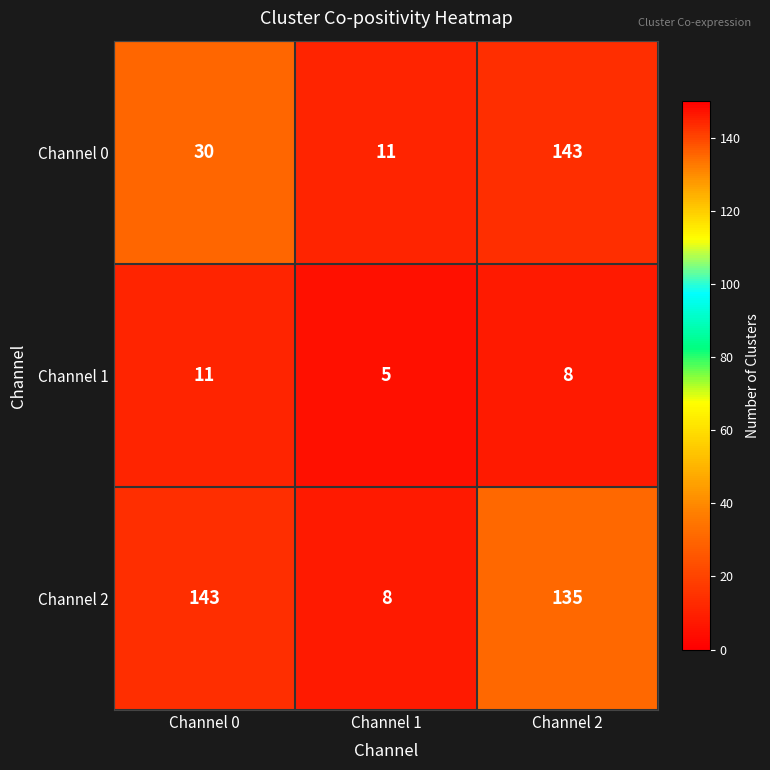

What is the sum of the Channel 0 values at Channel 2 and Channel 1?

154